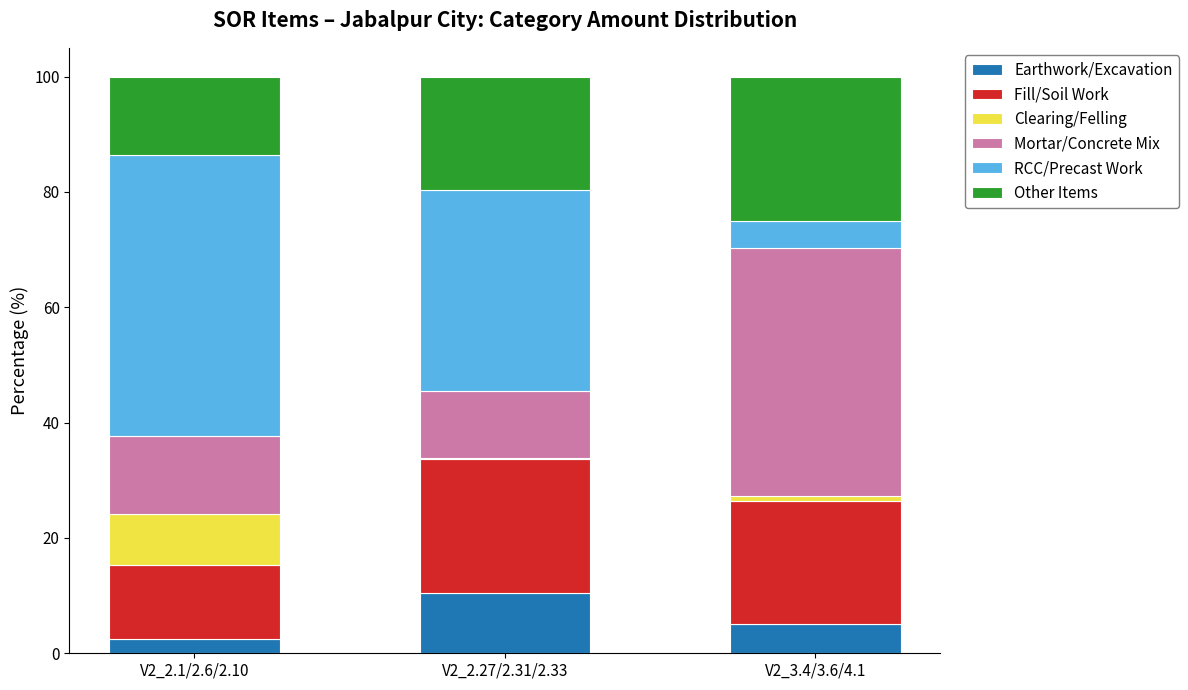

The Earthwork/Excavation series shows 5.0 at V2_3.4/3.6/4.1. True or false?

True